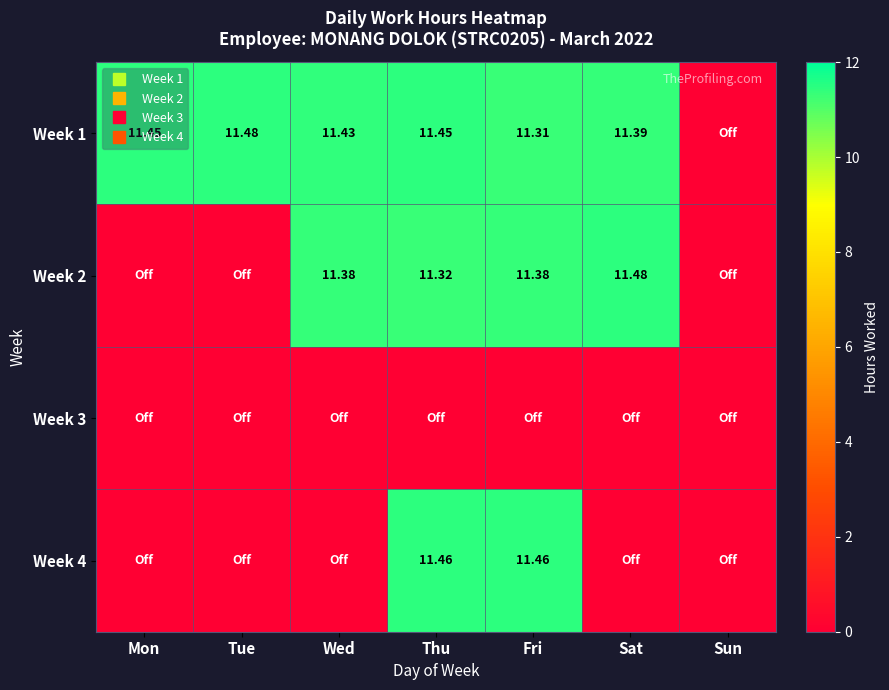

How many distinct data groups are displayed?

4